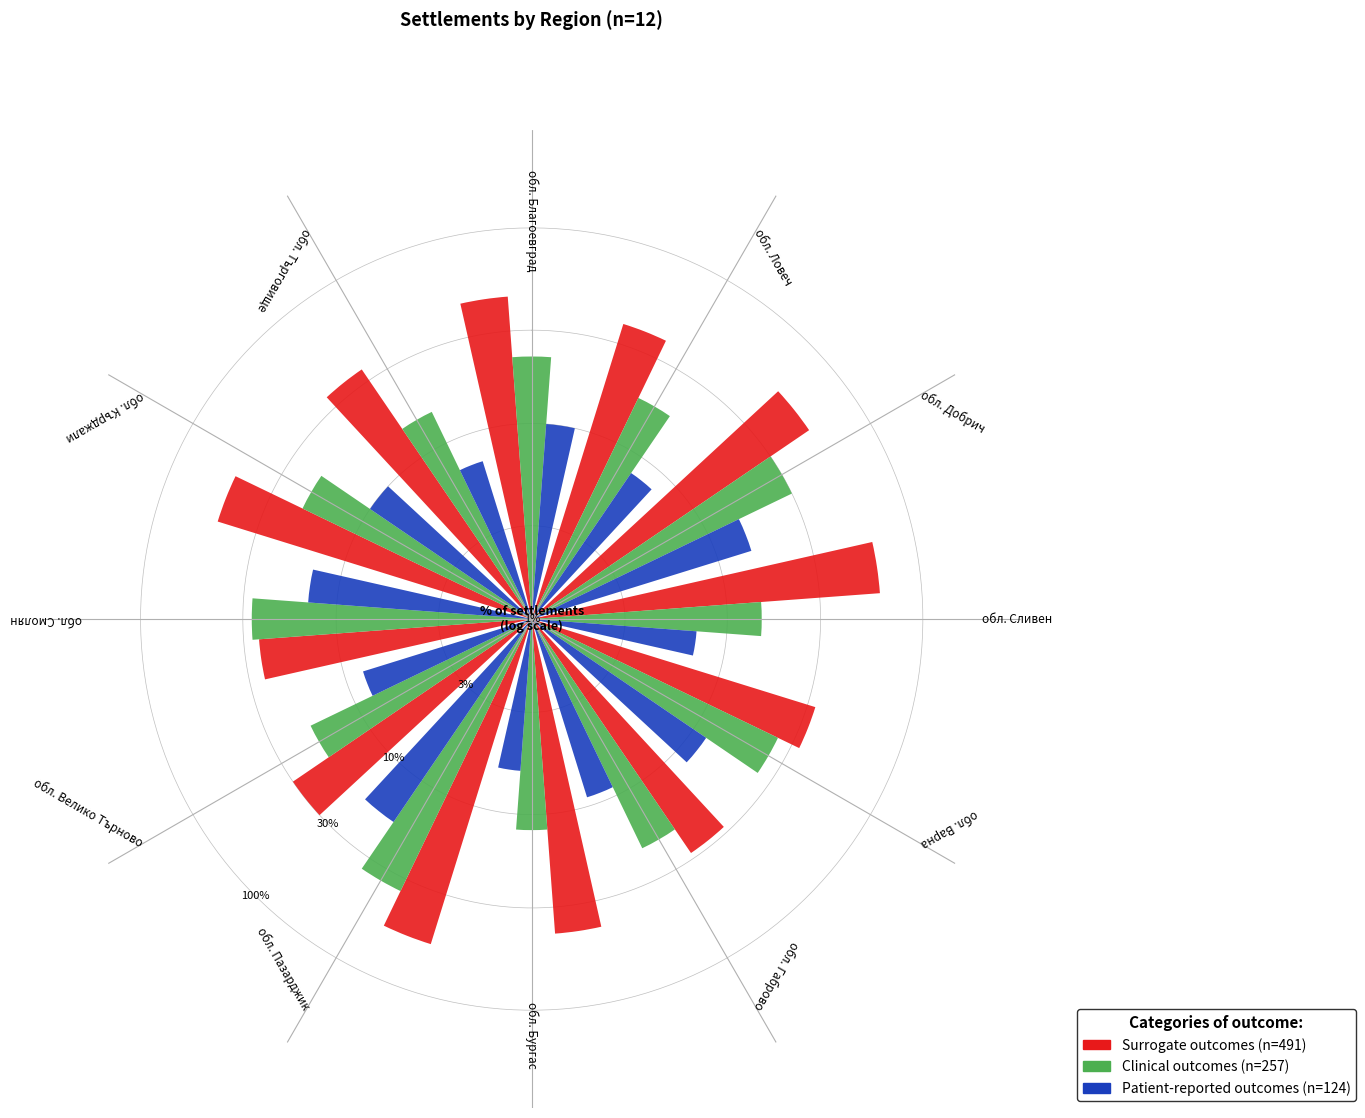

Is обл. Смолян the majority of the pie?

No